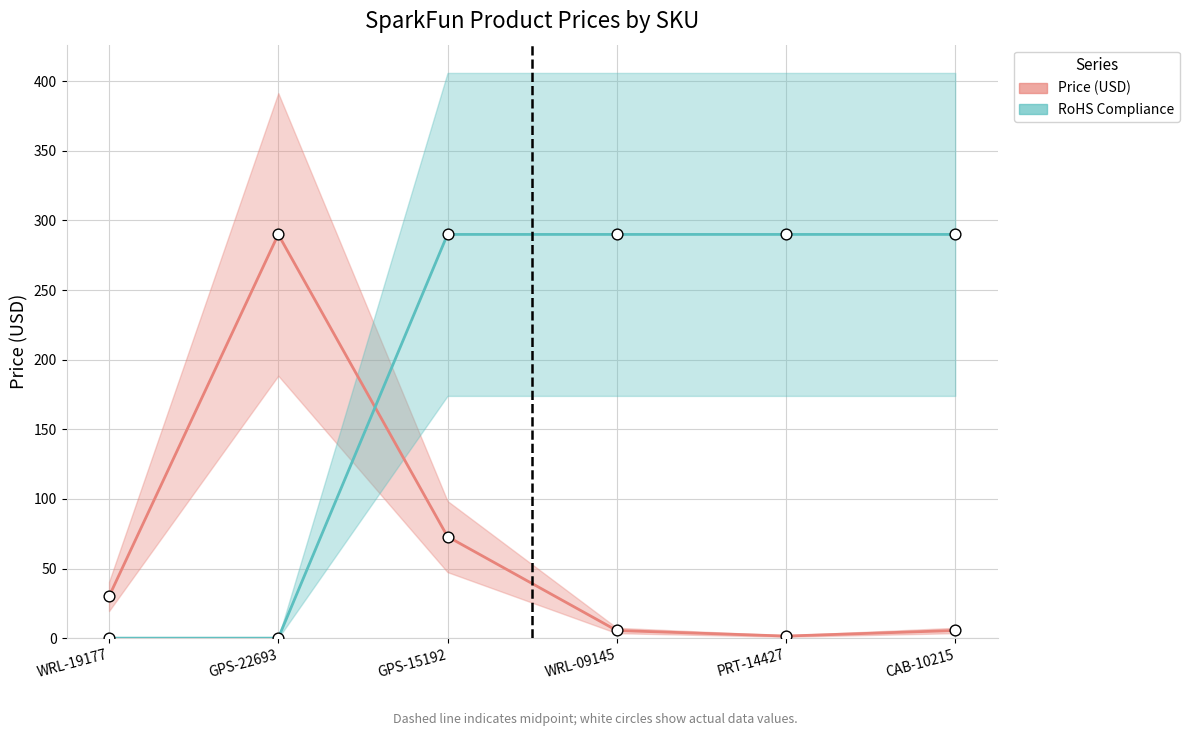

Is the value of RoHS Compliance at WRL-09145 greater than the value of Price (USD) at CAB-10215?

Yes